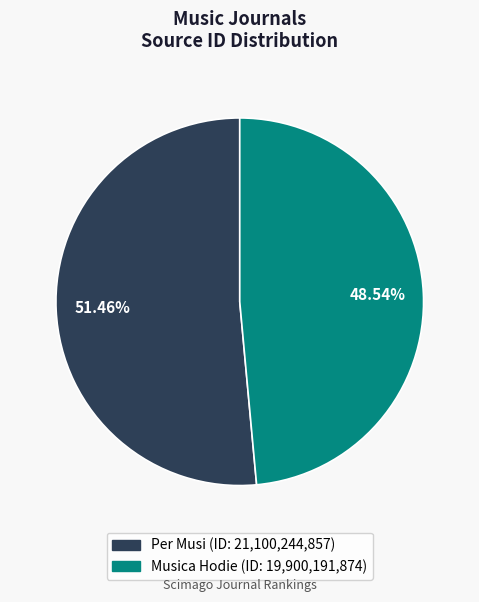

What is the majority slice?

Per Musi